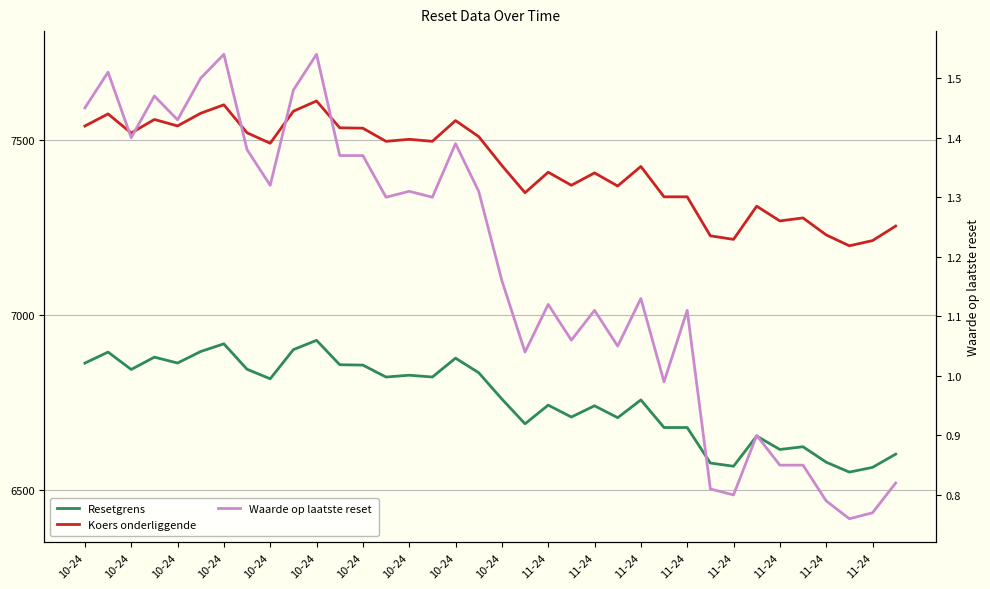

How many lines are shown in the chart?

3